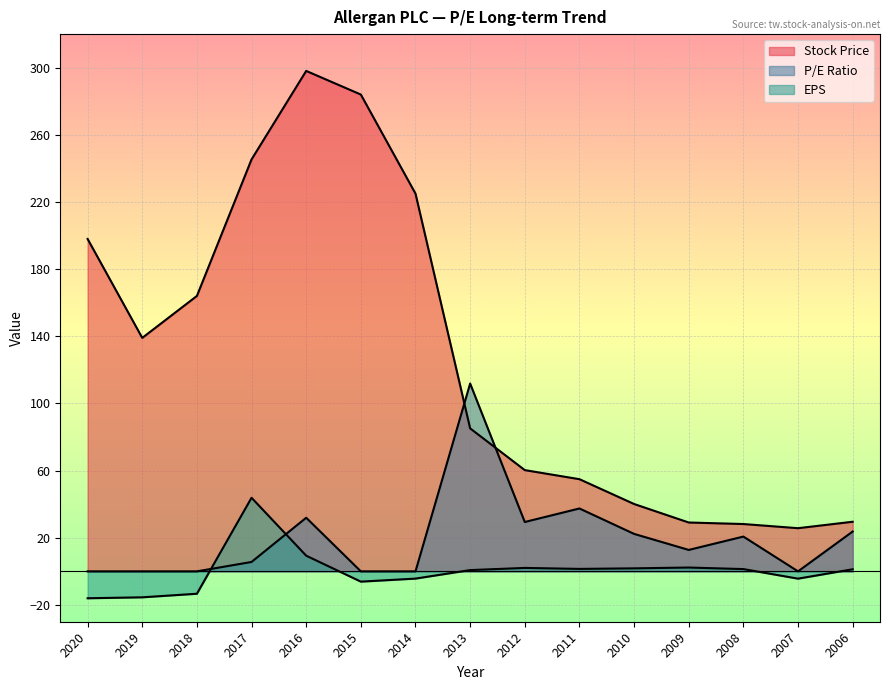

What is the highest value of the EPS series?

43.8